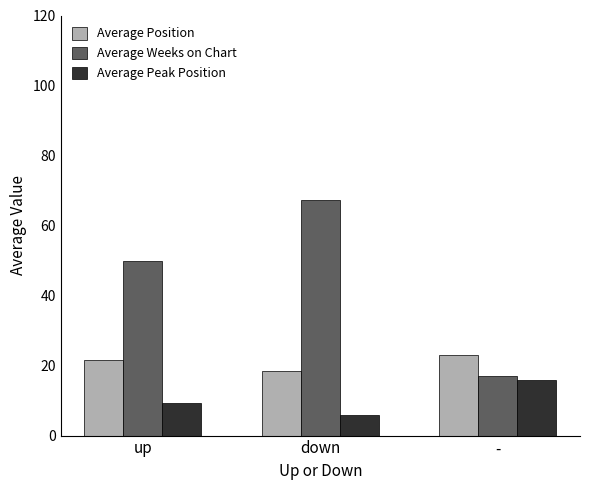

List the series in order of their overall mean, lowest first.

Average Peak Position, Average Position, Average Weeks on Chart